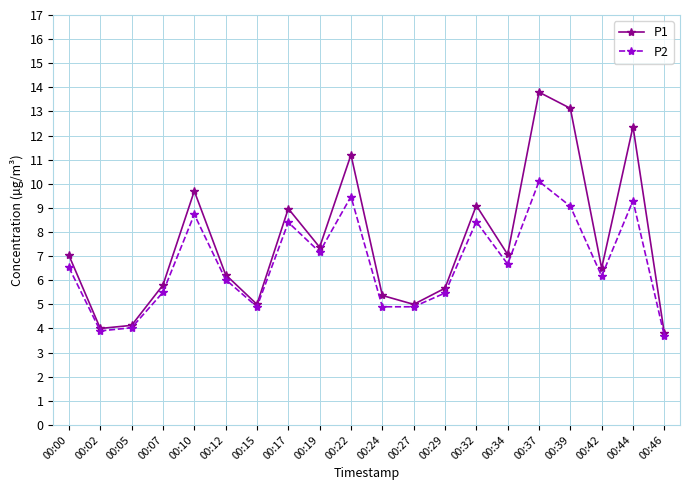

What is the sum of the P2 values at 00:19 and 00:34?

13.8